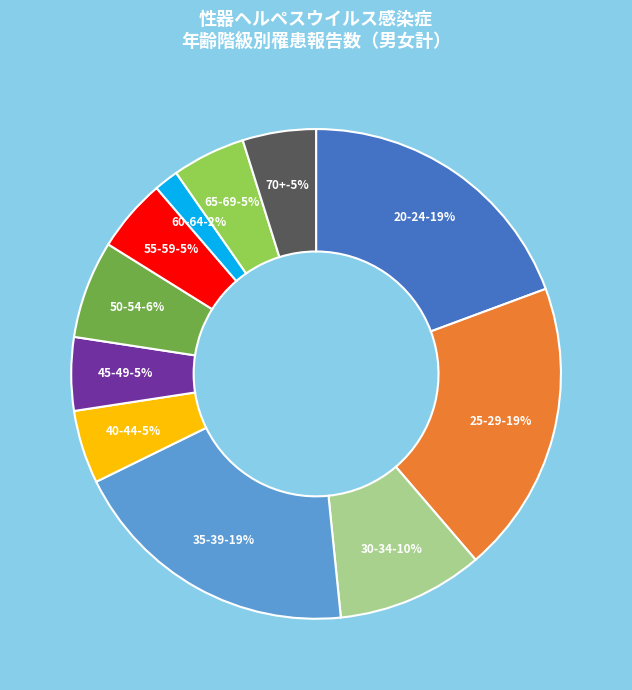

Rank the categories by value from highest to lowest.

20-24, 25-29, 35-39, 30-34, 50-54, 40-44, 45-49, 55-59, 65-69, 70+, 60-64